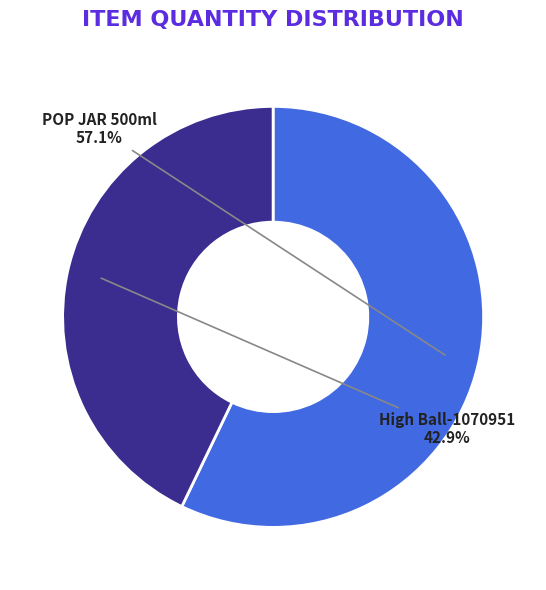

Count the number of slices in the pie.

2